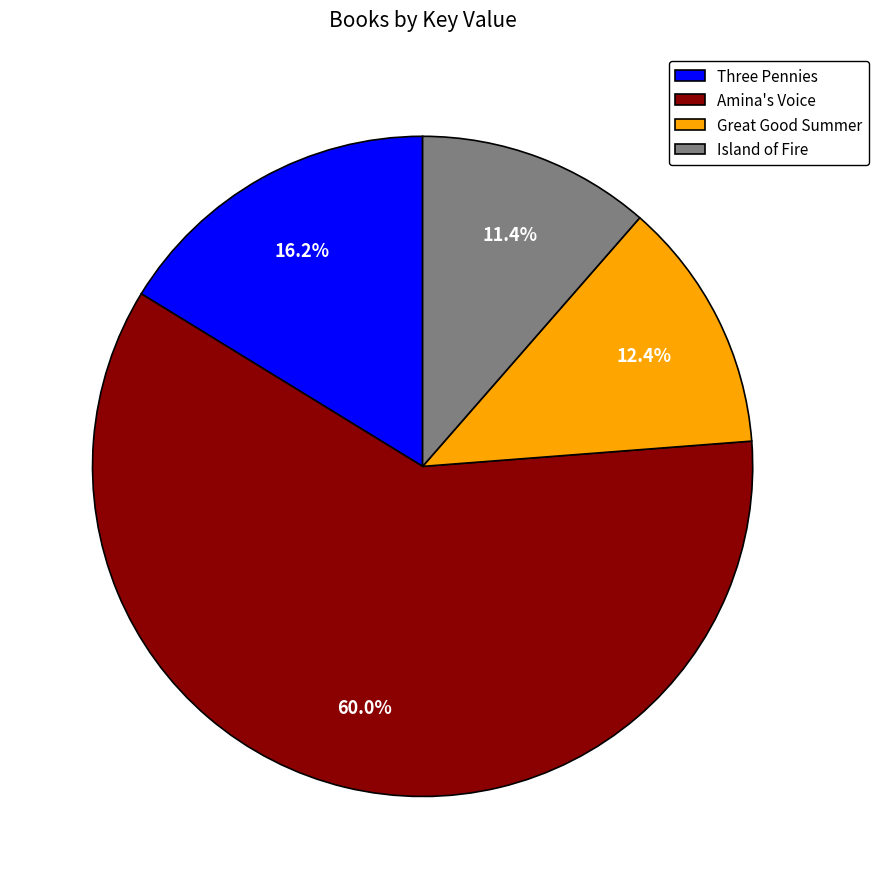

The Great Good Summer slice represents 12% of the pie. True or false?

True